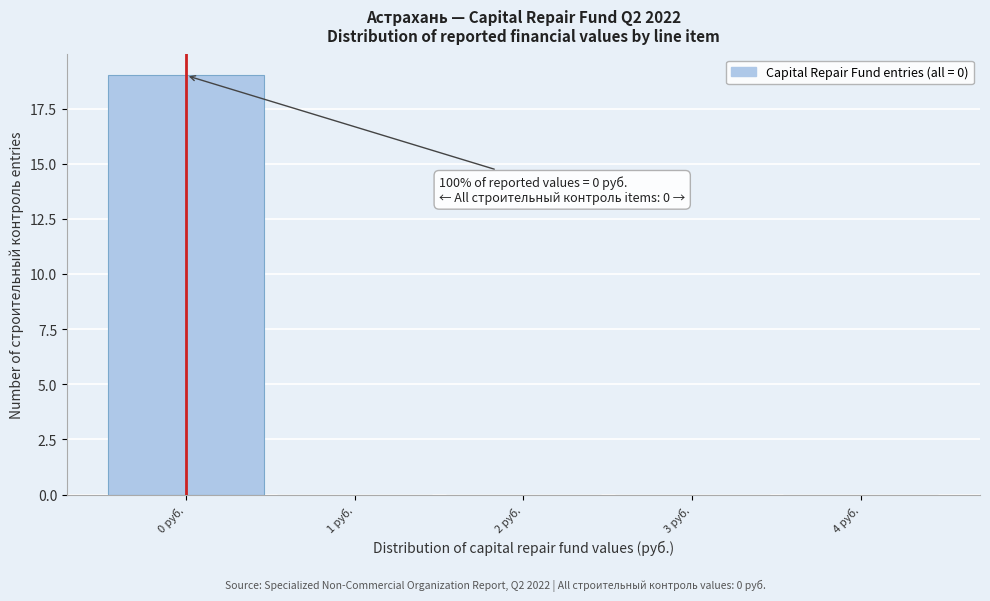

Which range on the x-axis has the tallest bar?

-0.5 to 0.5